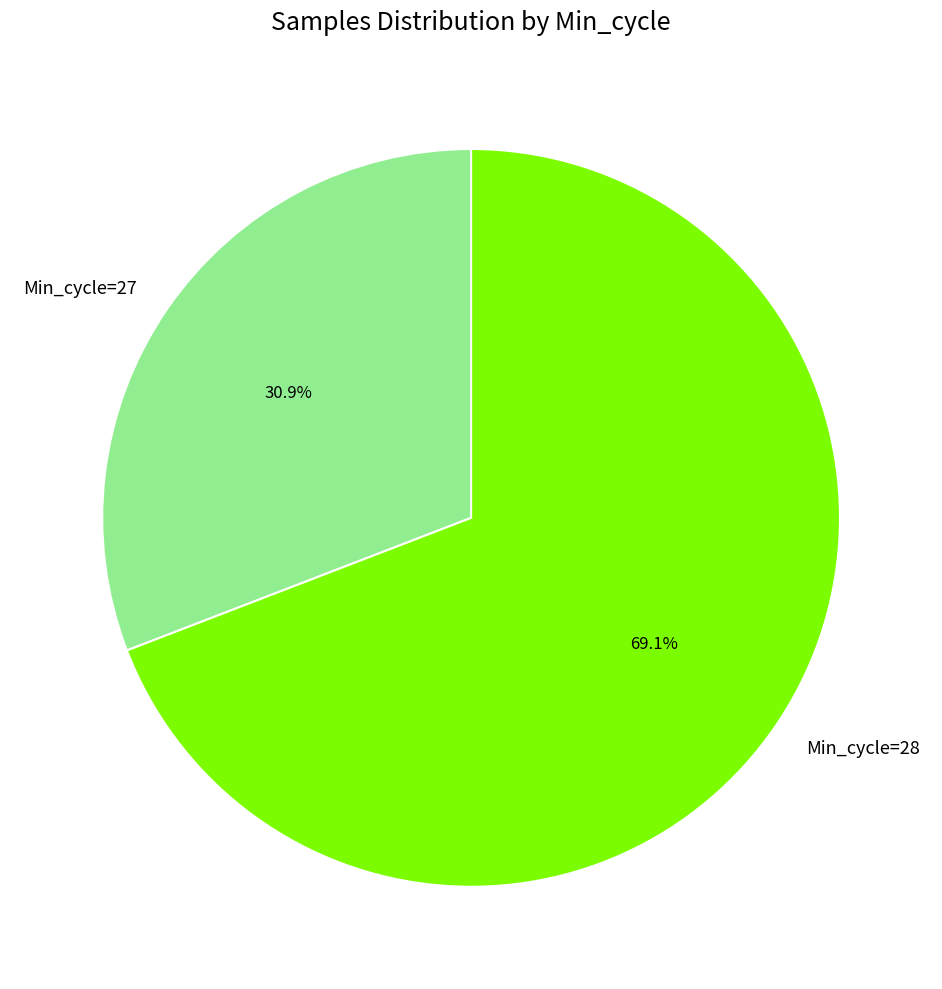

What portion of the pie excludes Min_cycle=27?

69.1%